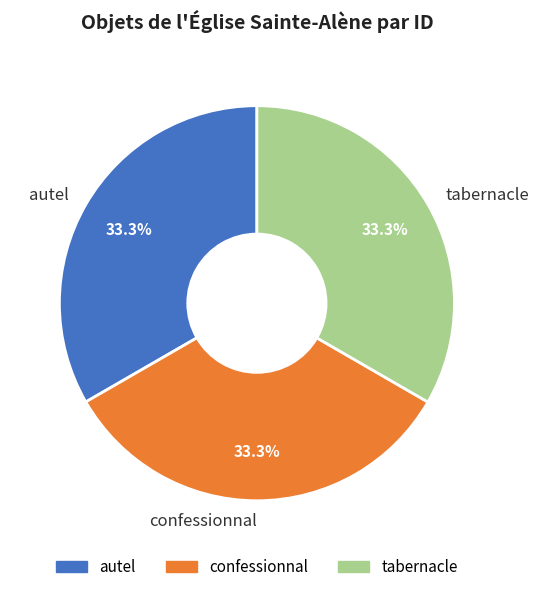

Does confessionnal represent more than half of the total?

No